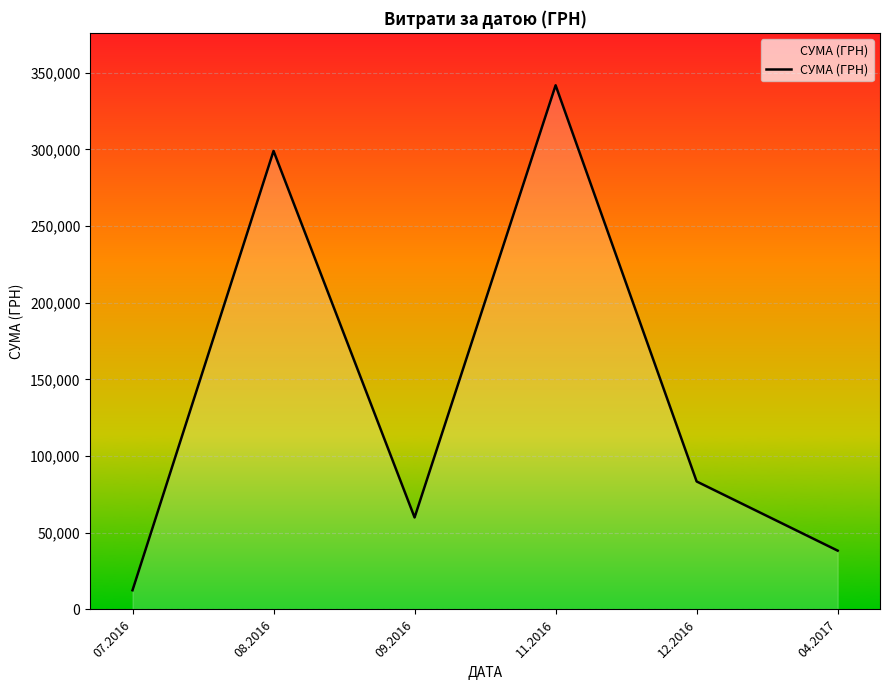

Does the chart display data point markers on the line(s)?

No